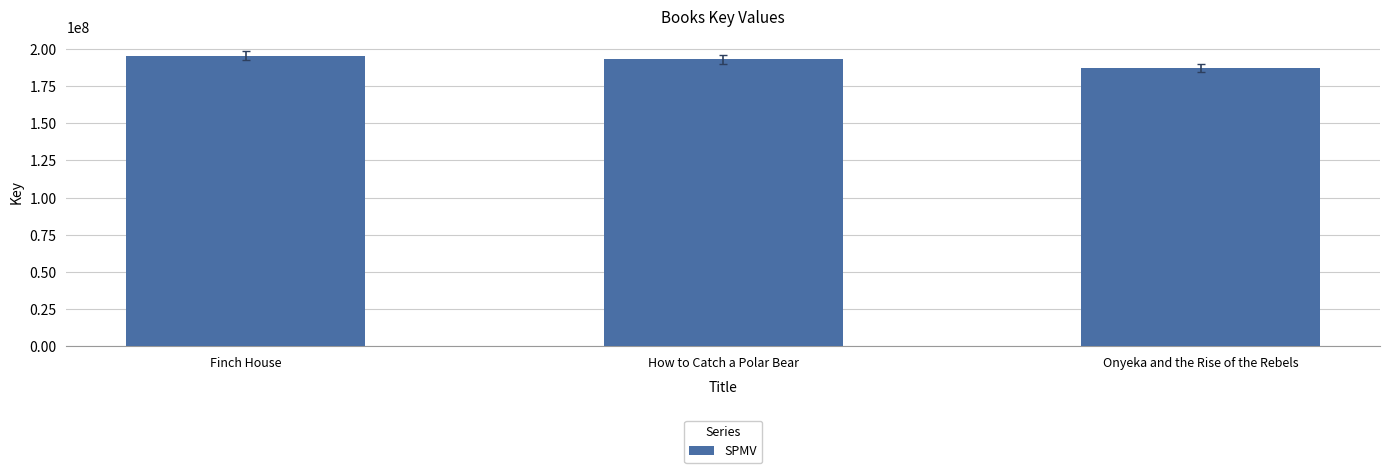

How many data points are less than 192945861?

1